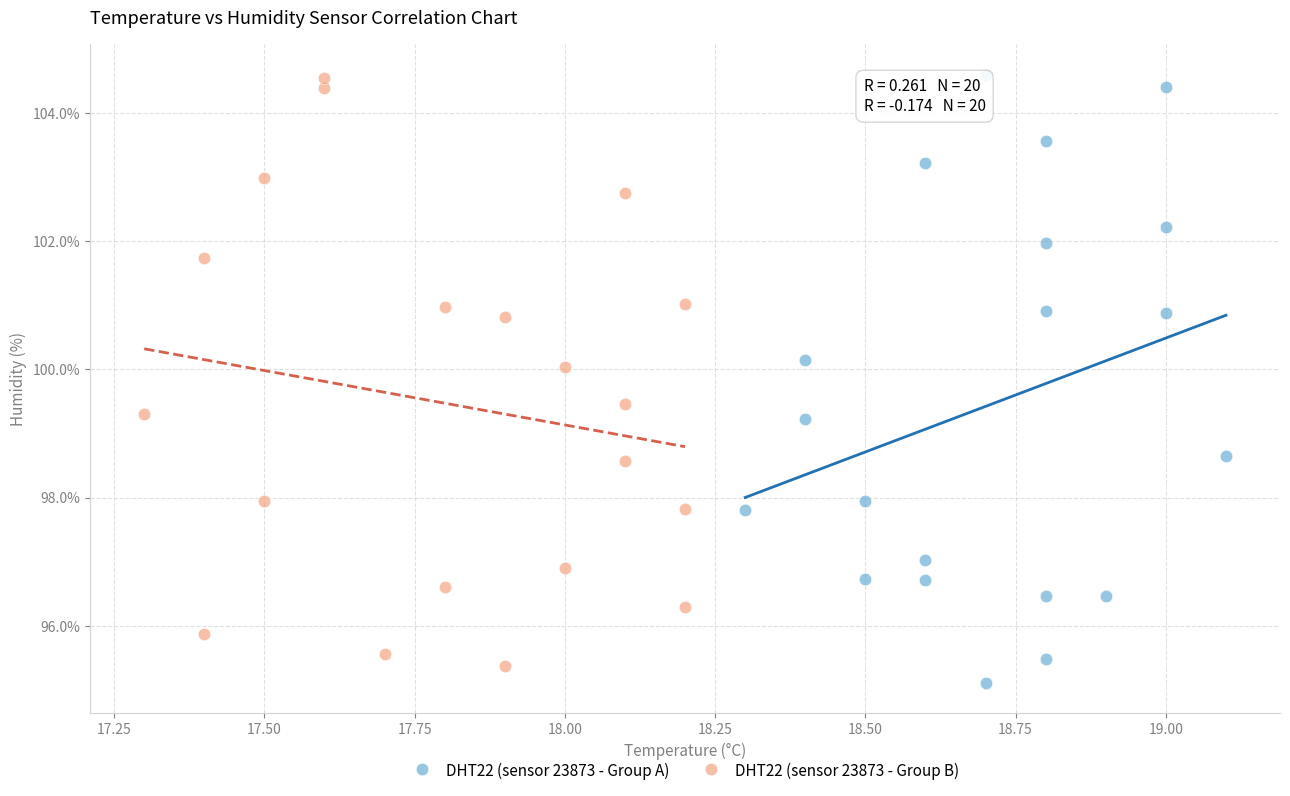

What are all the series names shown in the legend?

DHT22 (sensor 23873 - Group A), DHT22 (sensor 23873 - Group B)